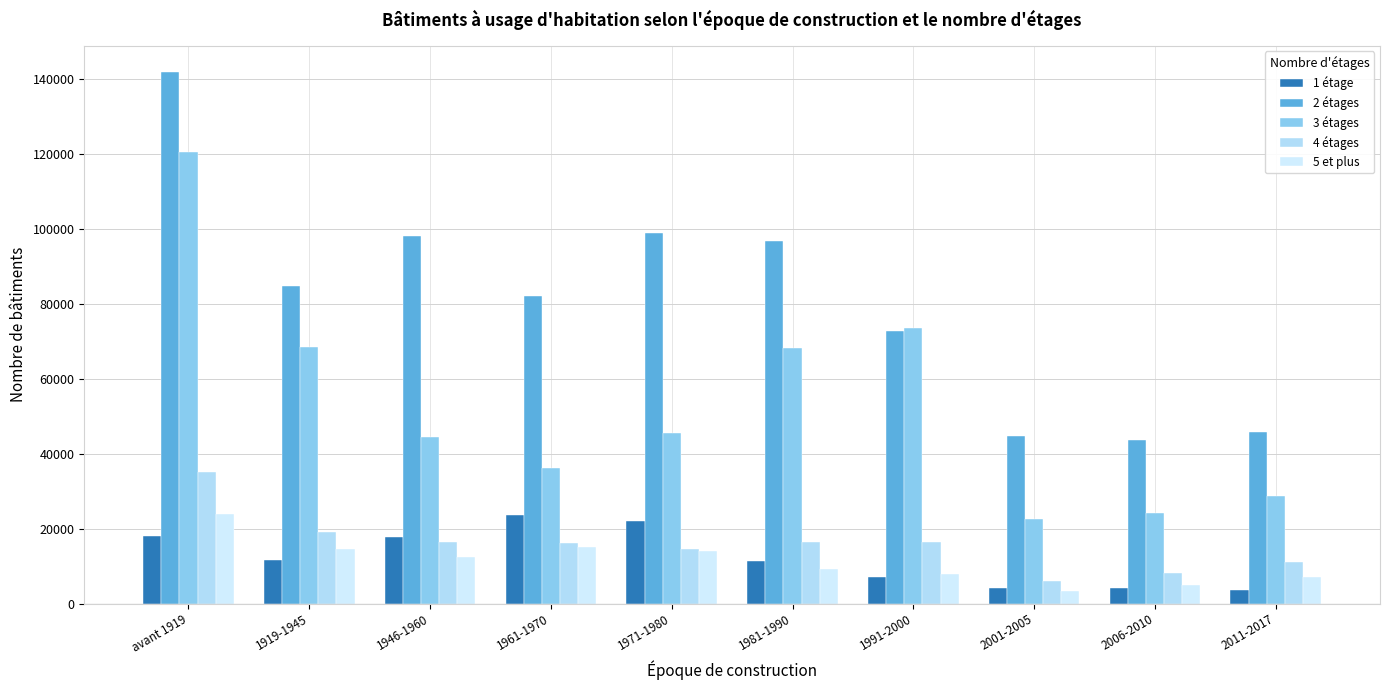

Reading right to left, extract all data points from this chart.

1 étage: 3545	4210	4167	7076	11276	22118	23712	17752	11566	18069
2 étages: 45700	43681	44758	72717	96942	99033	82172	98279	84849	141920
3 étages: 28754	24110	22593	73625	68131	45645	36267	44544	68382	120698
4 étages: 11075	8187	6052	16427	16375	14494	16035	16365	19223	35050
5 et plus: 7202	5054	3431	7912	9129	14034	15040	12405	14663	23774